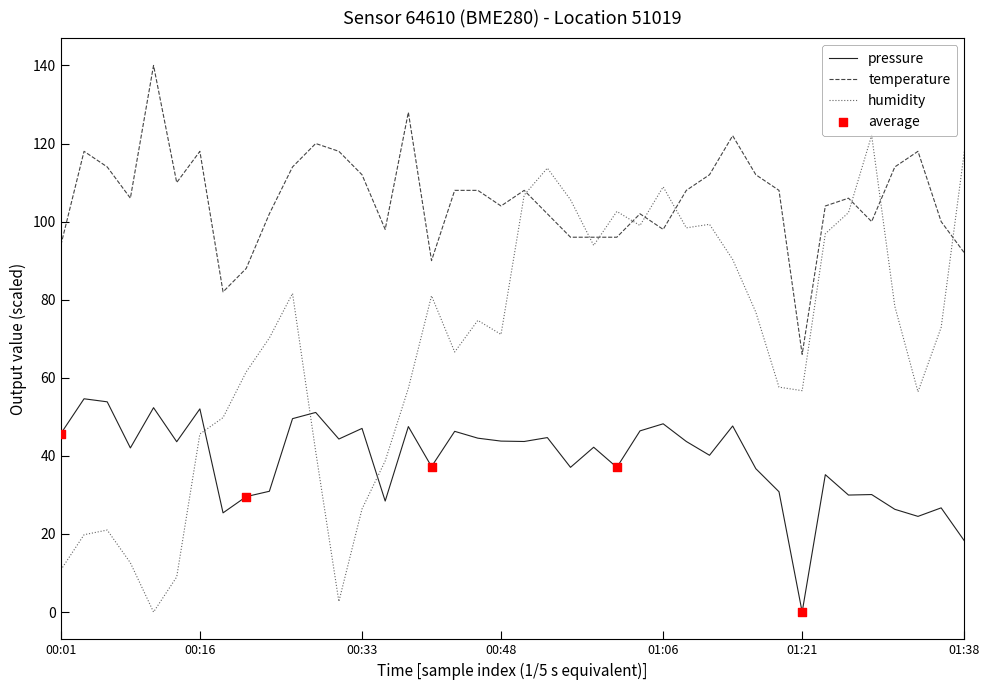

Which series has the largest total across all categories?

temperature